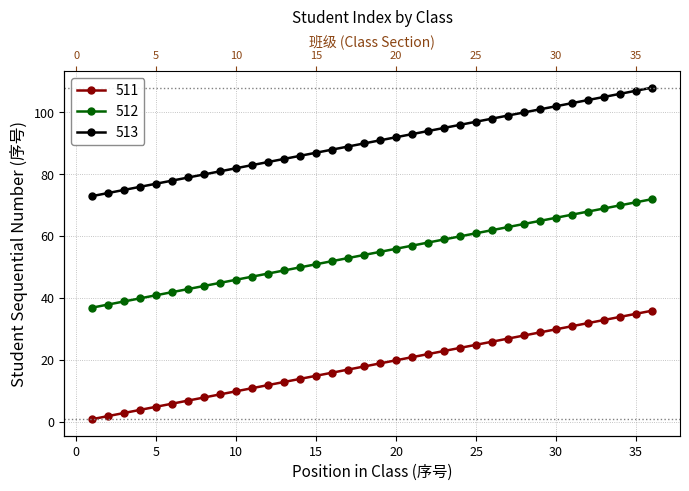

Between 25 and 29, which series saw the biggest shift?

511